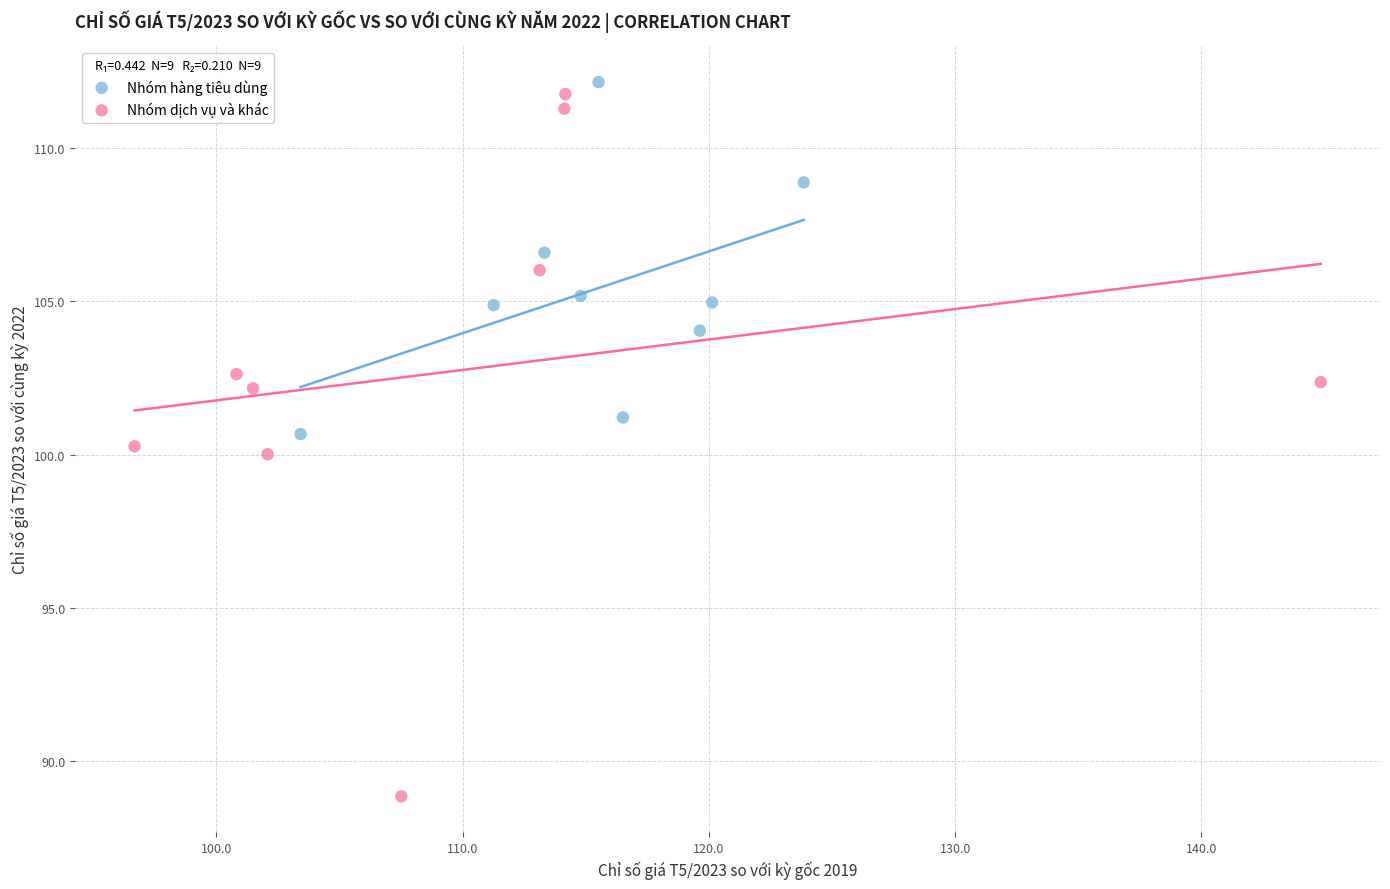

Which series reaches the minimum Y coordinate?

Nhóm dịch vụ và khác